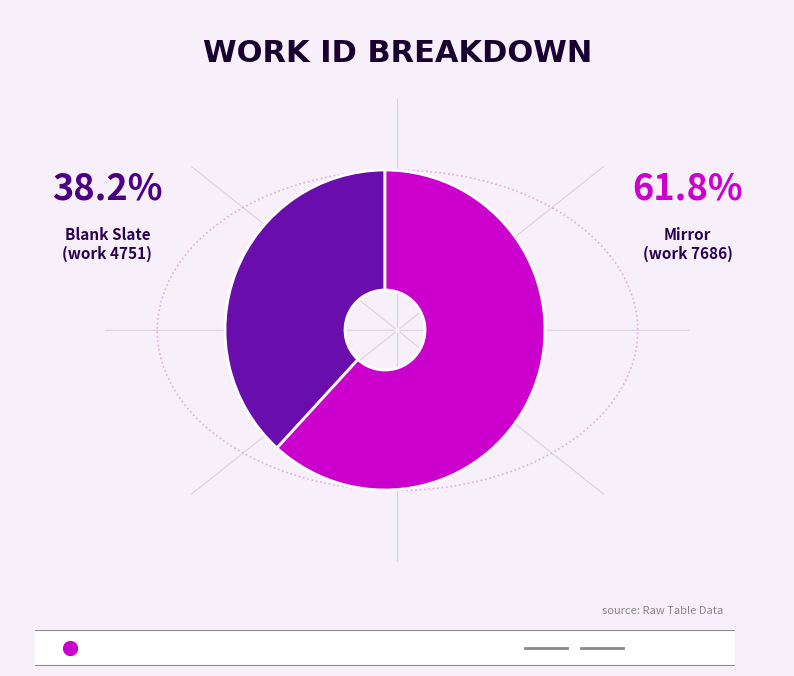

Does any single category account for the majority?

Yes